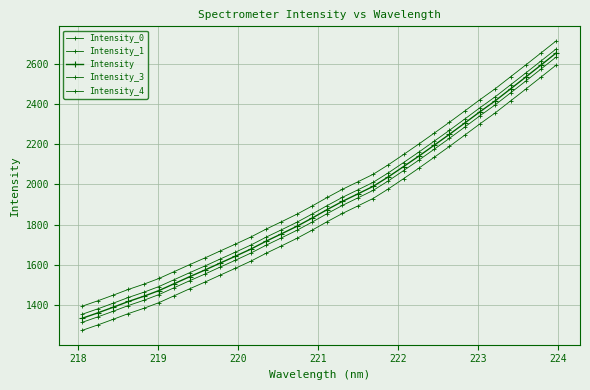

Count the number of categories in the chart.

32